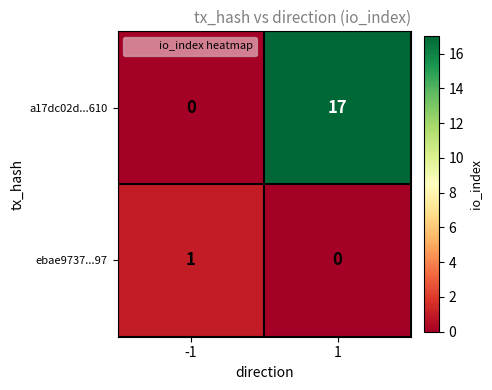

Reading left to right, transcribe all the data shown in this chart.

a17dc02d...610: 0	17
ebae9737...97: 1	0